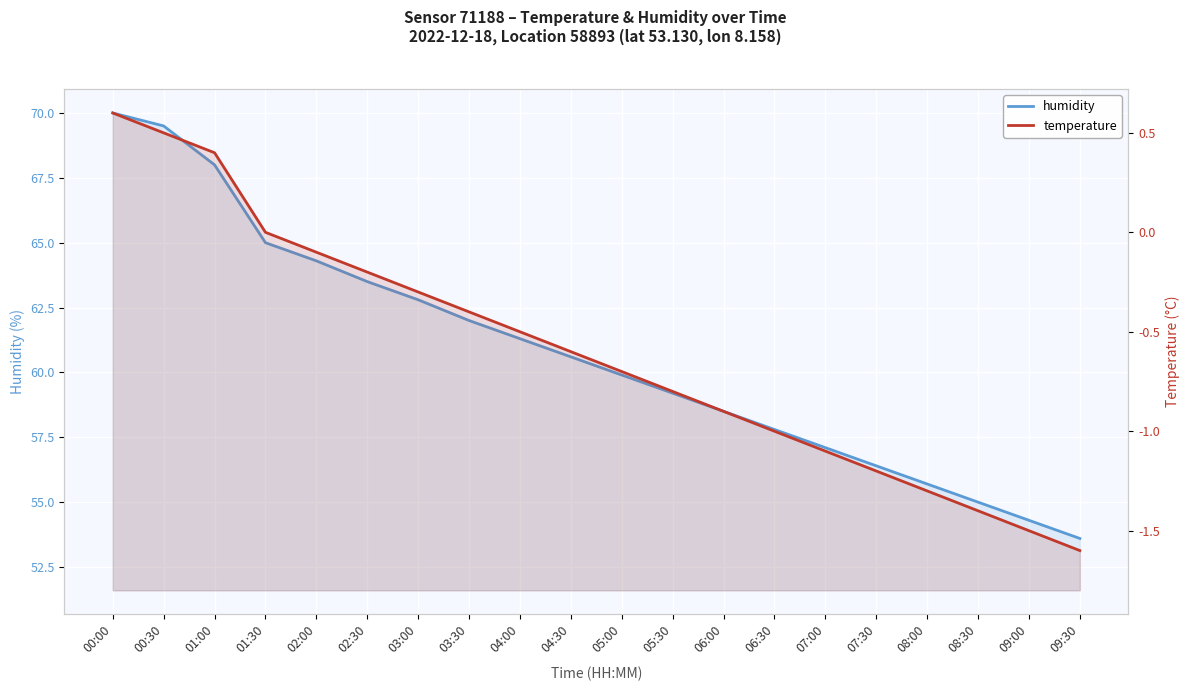

At which label is humidity closest to 61?

04:00